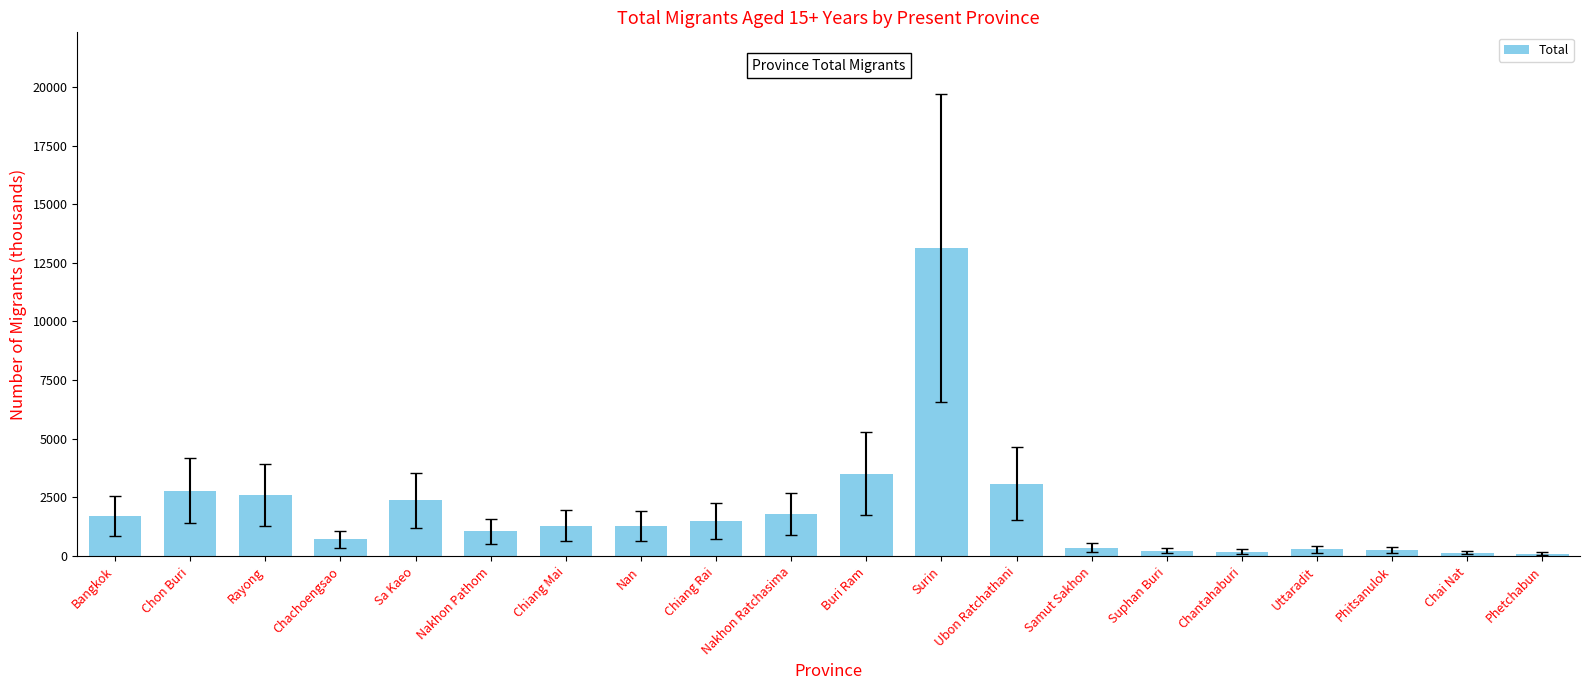

Approximately how many times larger is the value at Buri Ram compared to Nan?

2.8